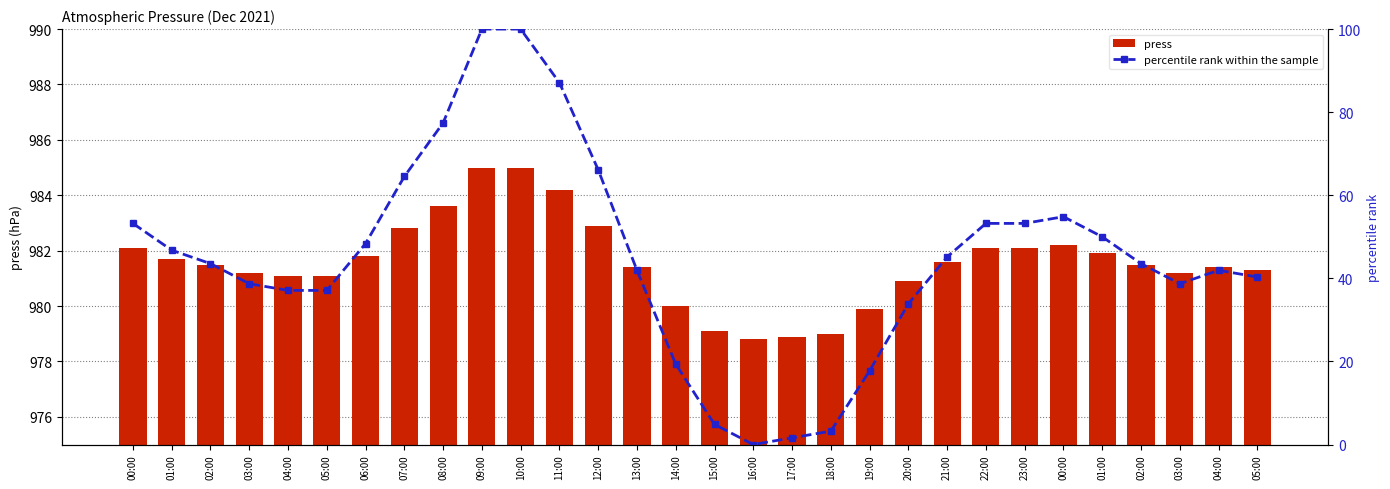

What is the total value across all series at 21:00?

1026.8